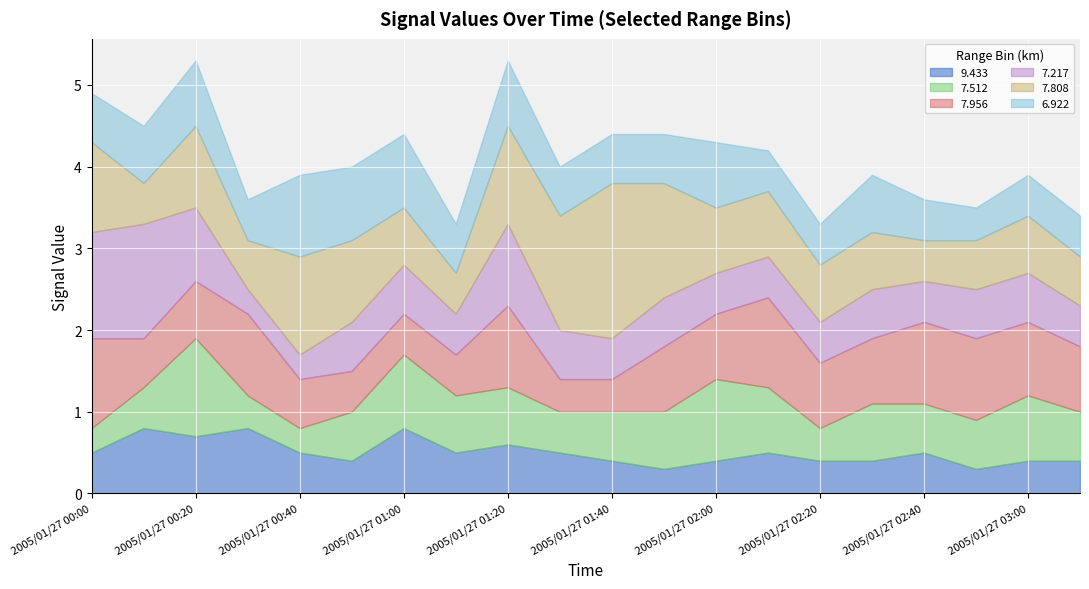

What is the difference between the second highest and second lowest values in the 7.512 series?

0.7